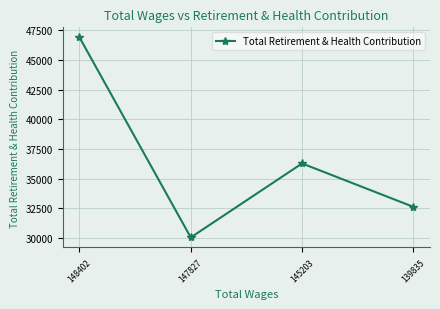

List the labels in order of value, smallest first.

147827, 139835, 145203, 148402